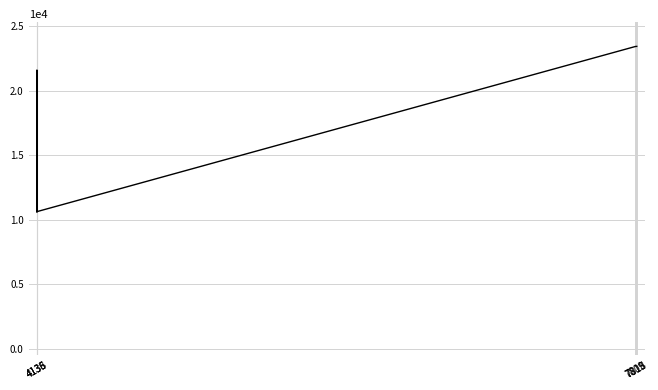

At which label is the value closest to 17019?

4136